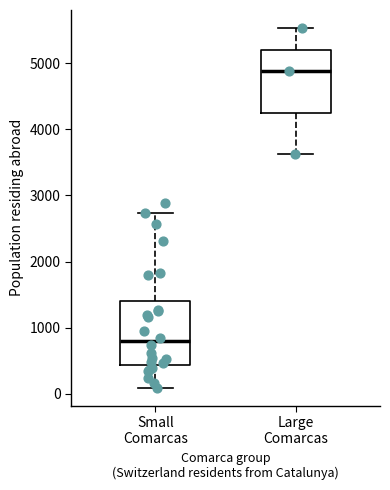

Reading left to right, transcribe this box plot: for each box, give where its median line is, the range the box spans, and where its two whiskers end, as read against the y-axis. The values are not printed on the chart, so give them approximately, as read against the axis.

Small Comarcas: median 800, box 400 to 1400, whiskers 100 to 2700
Large Comarcas: median 4900, box 4200 to 5200, whiskers 3600 to 5500